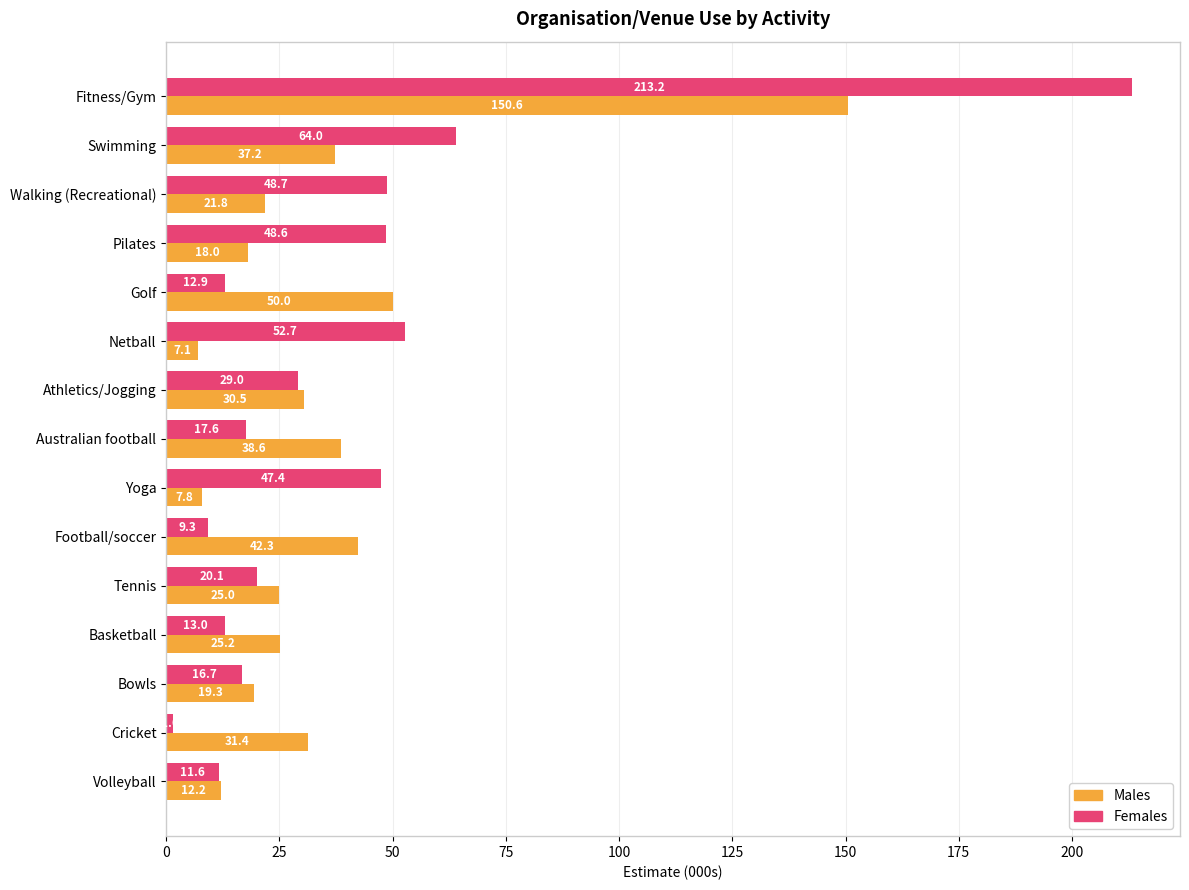

Which series has the widest spread of values?

Females